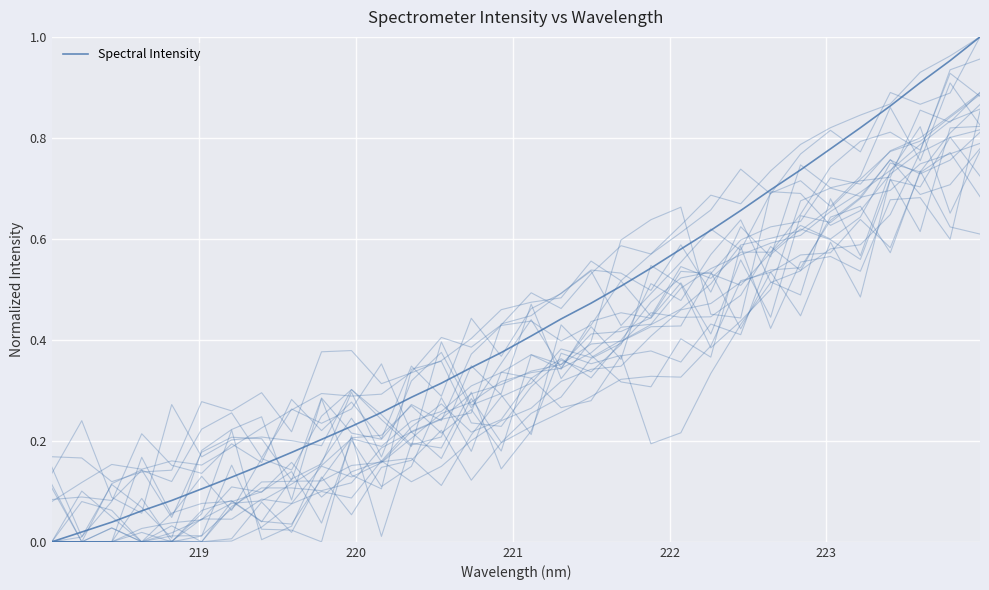

At which category does the chart reach its peak across all series?

31